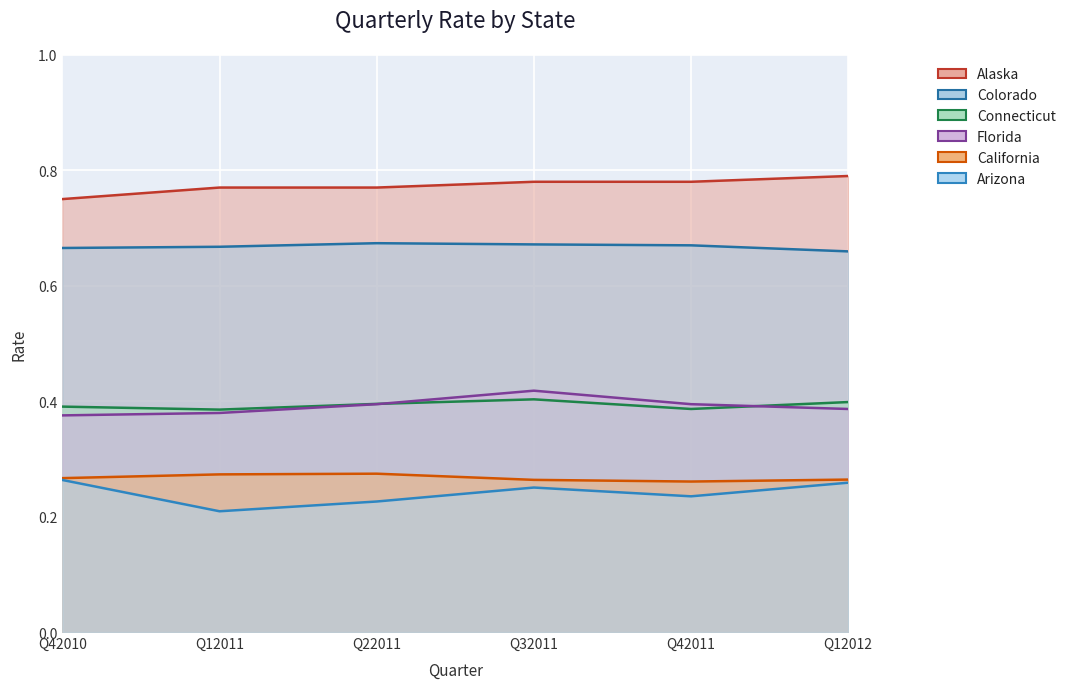

How many lines are shown in the chart?

6